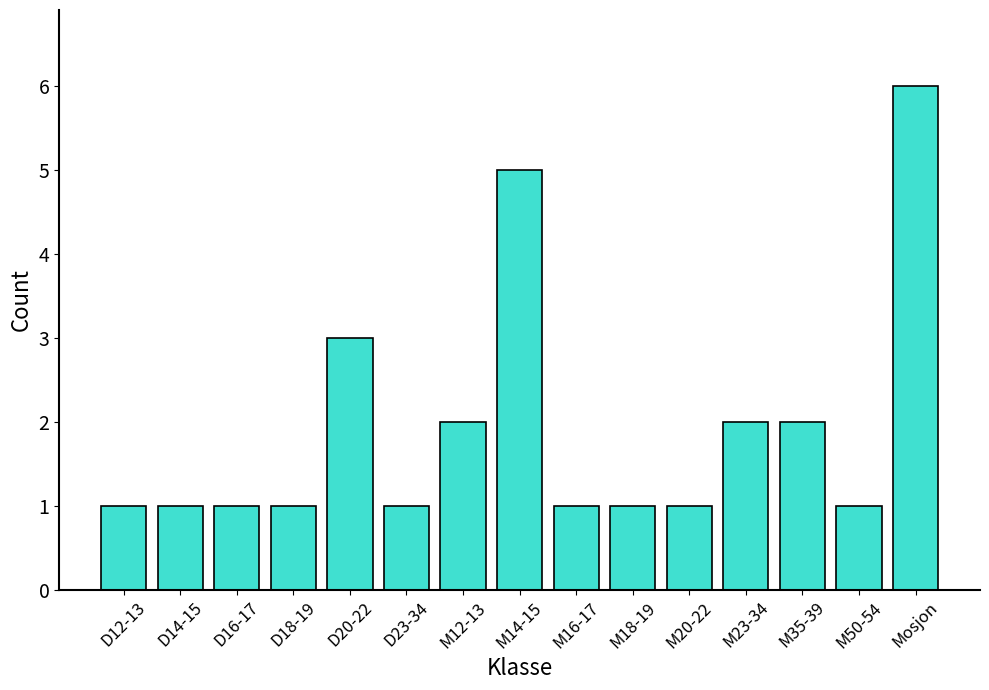

How many distinct data groups are displayed?

1